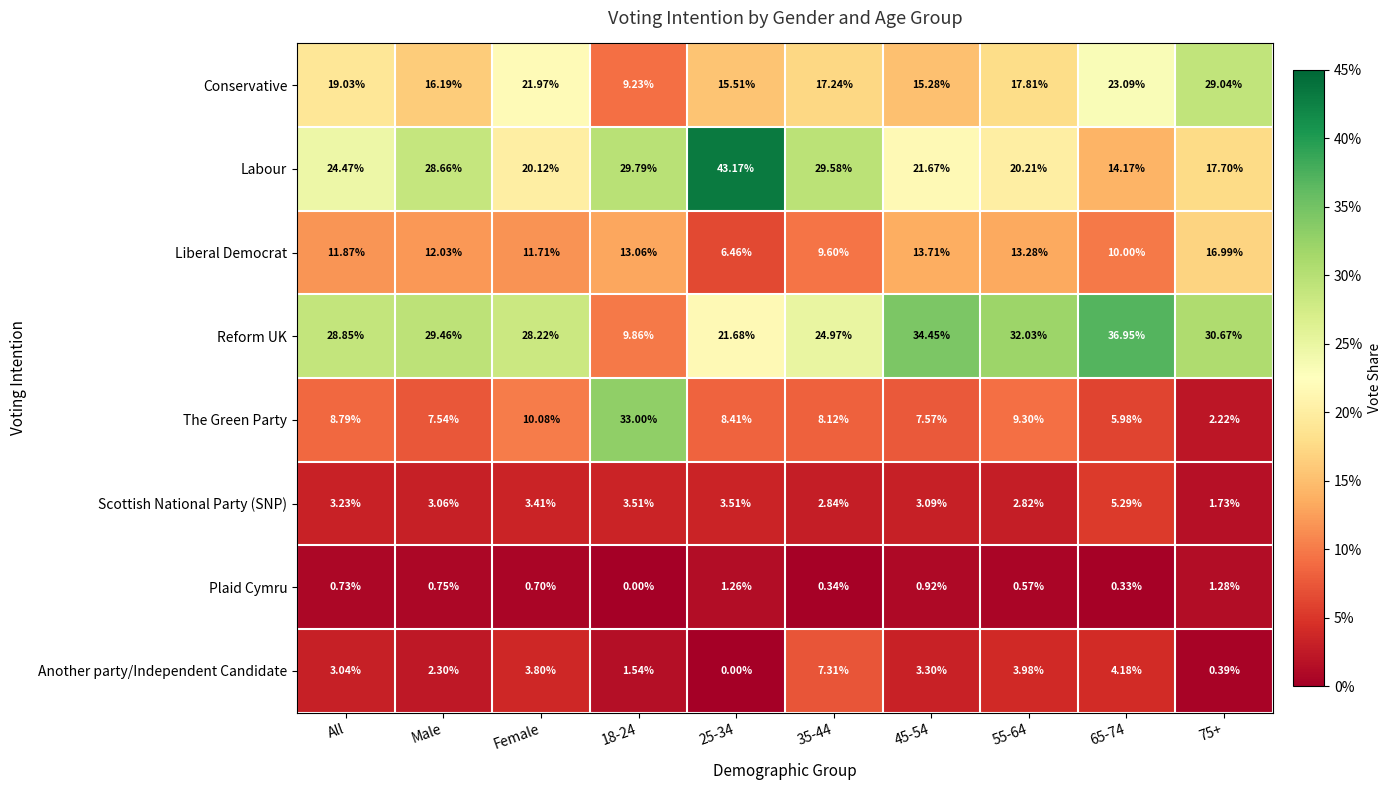

Between 45-54 and 55-64, which series saw the biggest shift?

Conservative